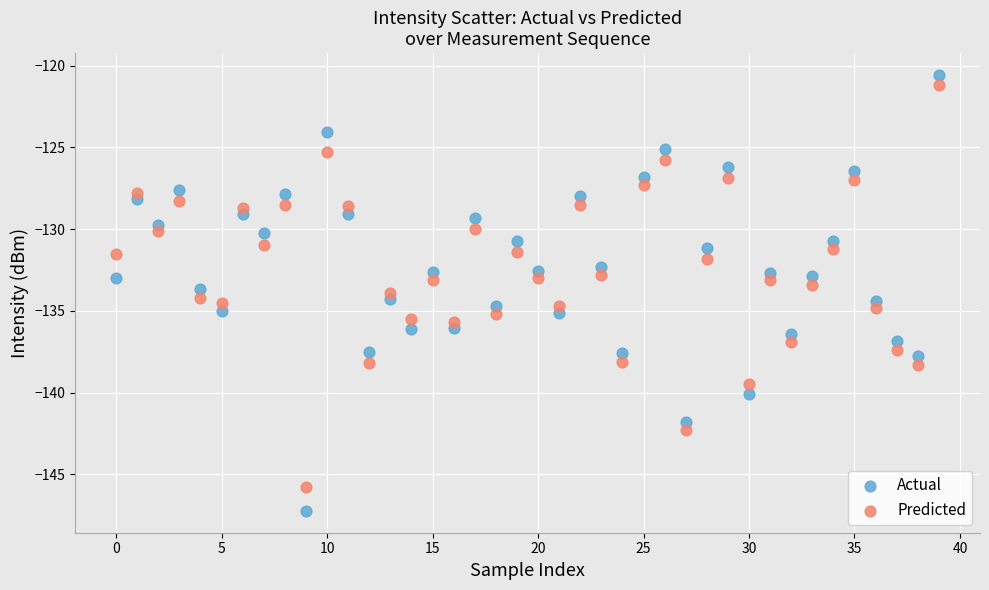

Which series has the largest Y range (max minus min)?

Actual